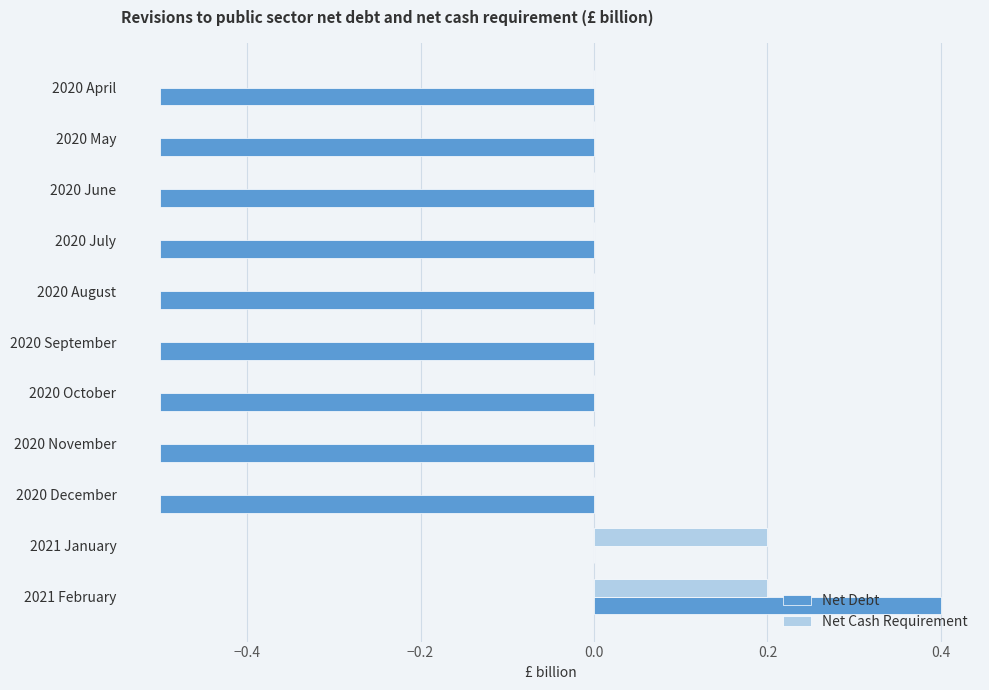

Which series has the largest total across all categories?

Net Cash Requirement